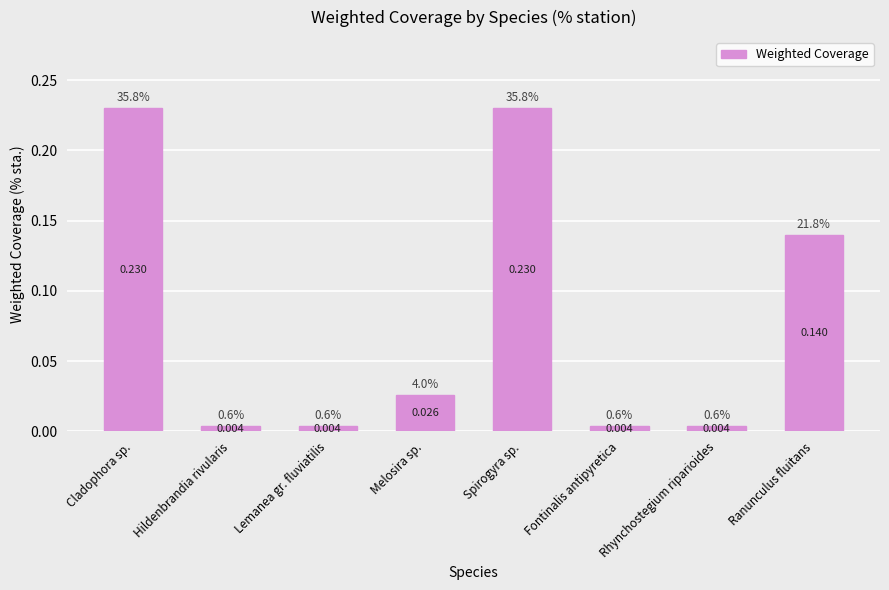

Between Melosira sp. and Spirogyra sp., which is larger?

Spirogyra sp.